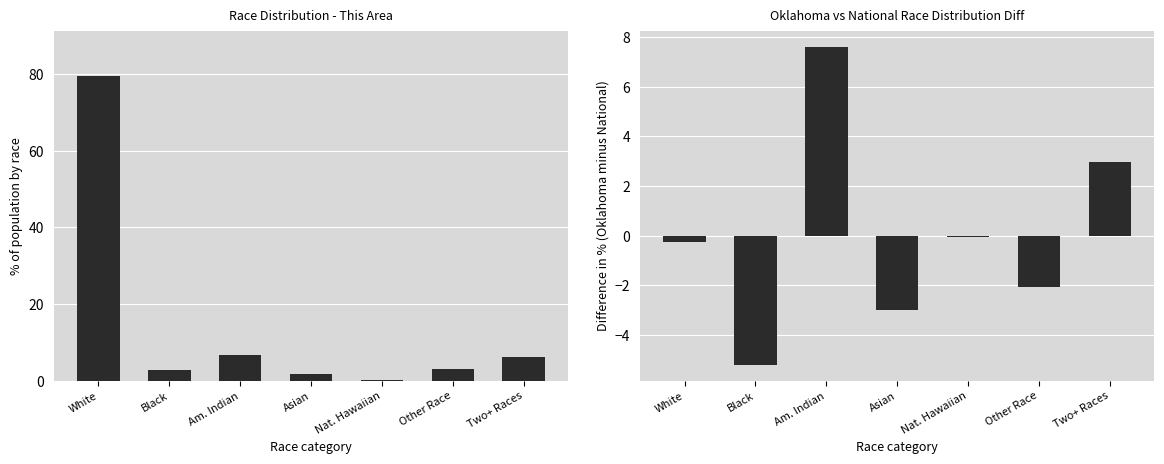

Rank the series by their average value, from highest to lowest.

This Area, Oklahoma vs National diff